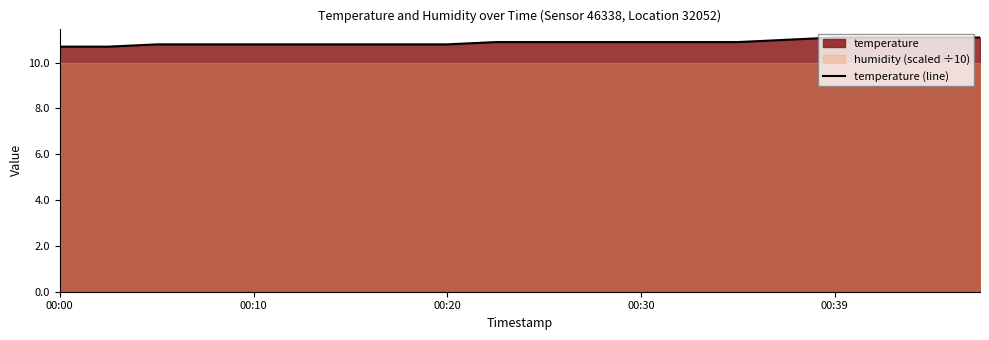

What is the lowest value of the temperature (line) series?

10.7